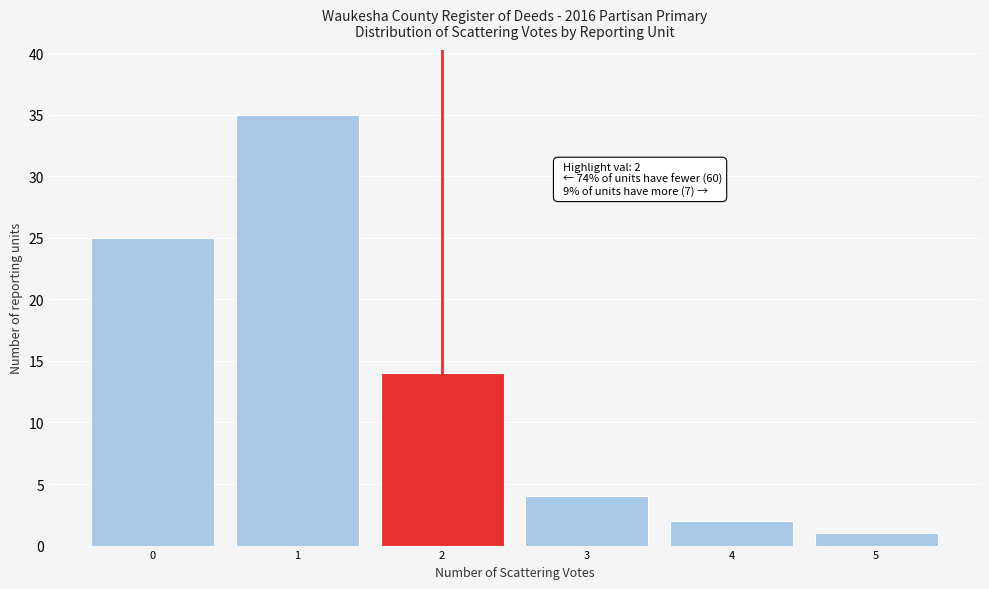

Which range on the x-axis has the tallest bar?

0.5 to 1.5